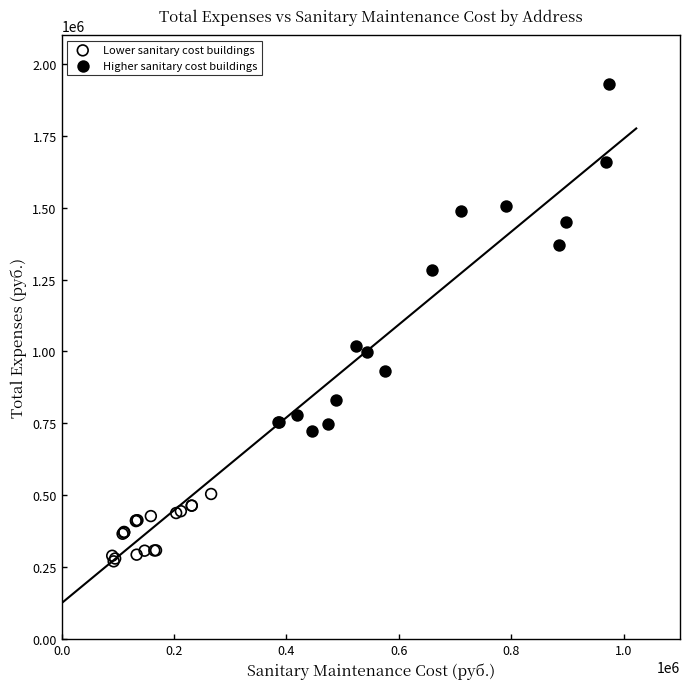

Which series has the largest Y range (max minus min)?

Higher sanitary cost buildings